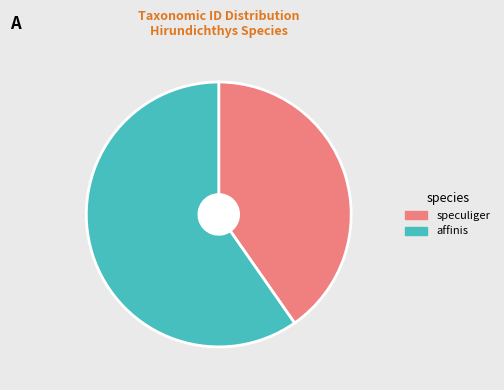

True or false: affinis accounts for 48% of the total.

False